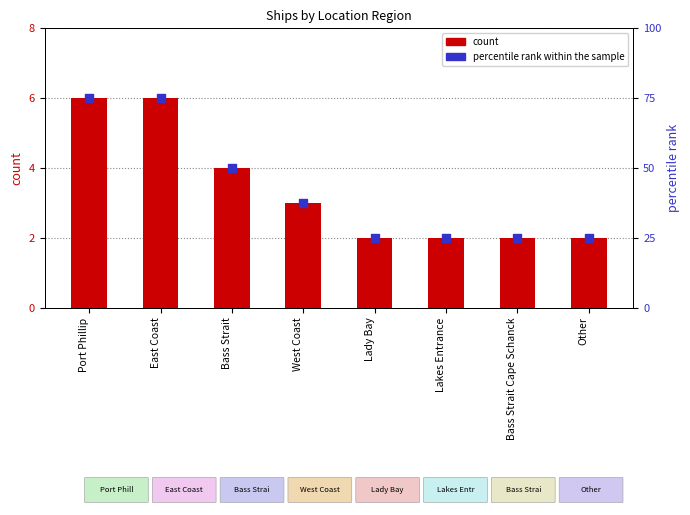

Which series has the widest spread of Y values?

percentile rank within the sample